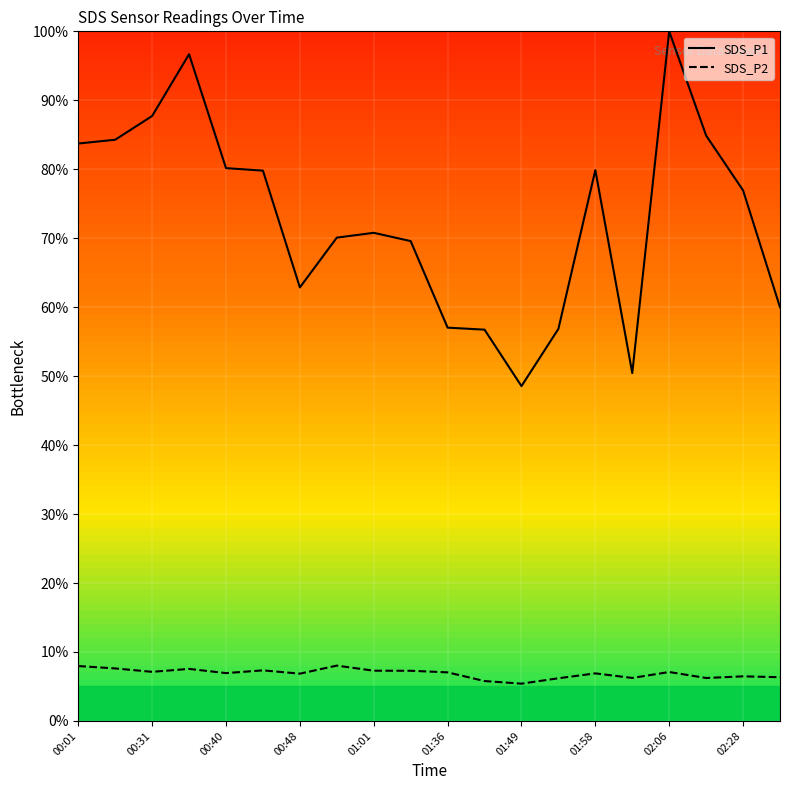

True or false: SDS_P1 and SDS_P2 intersect in this chart.

False